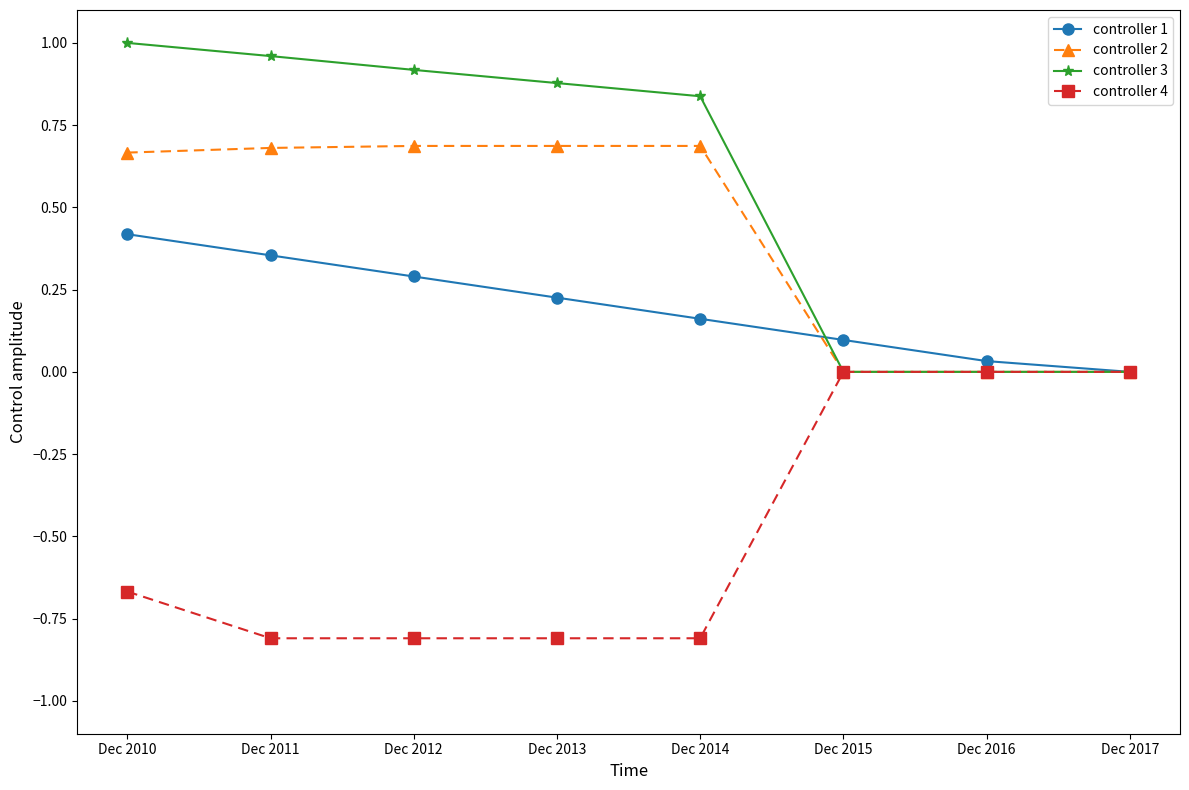

Is it true that controller 3 equals 1.5 at Dec 2011?

False